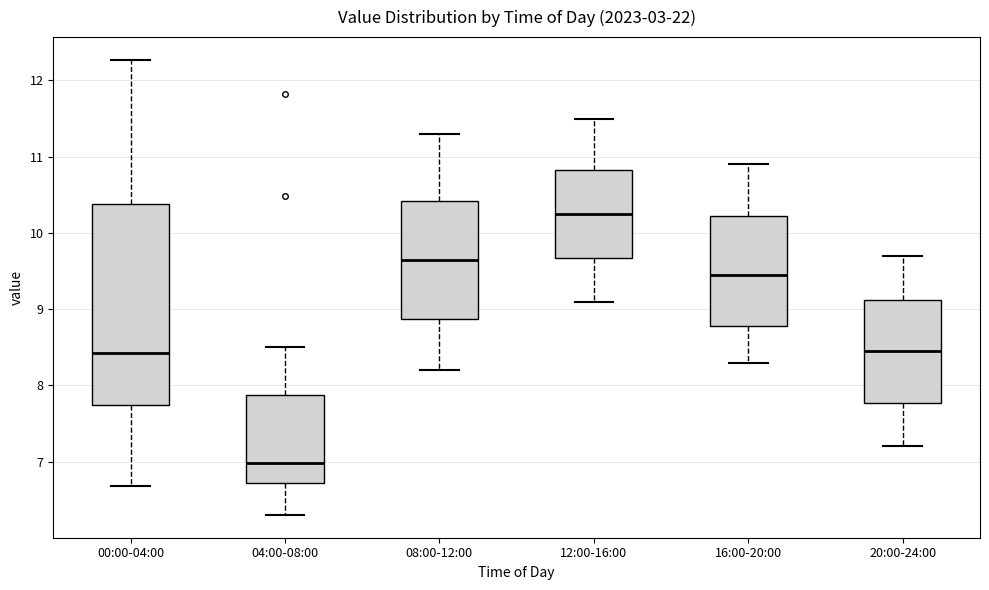

Which box has the lowest median line?

04:00-08:00